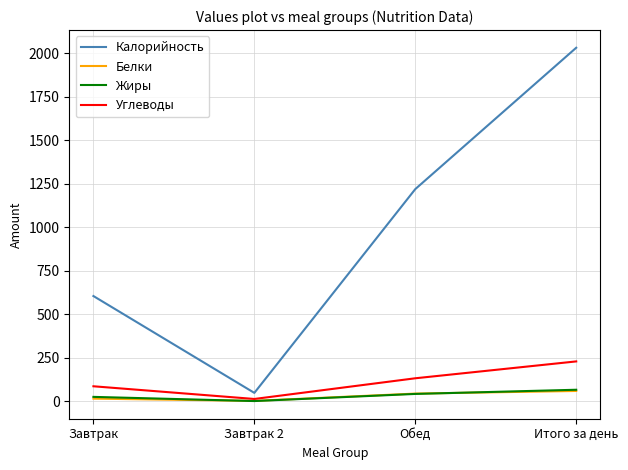

Is the value of Углеводы at Завтрак greater than the value of Белки at Итого за день?

Yes